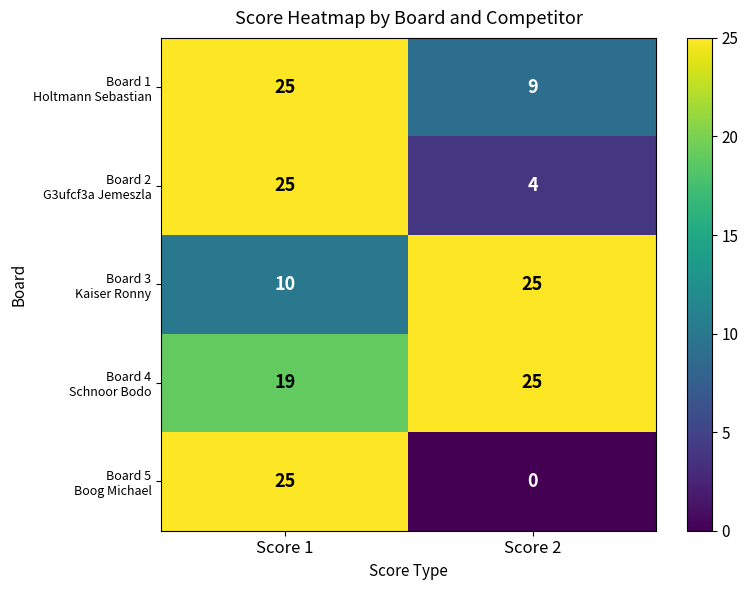

What is the spread (max minus min) of values at Score 2?

25